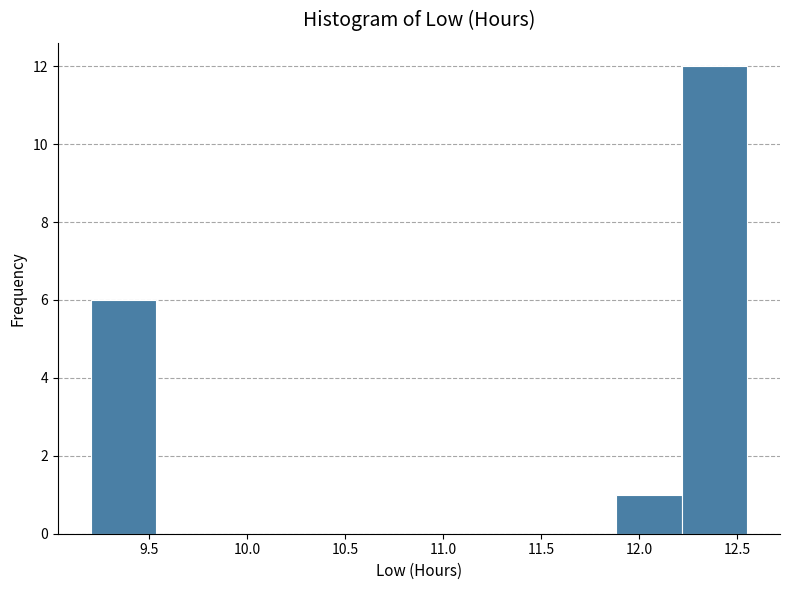

Over which range of the x-axis is the bar tallest?

12.215 to 12.550